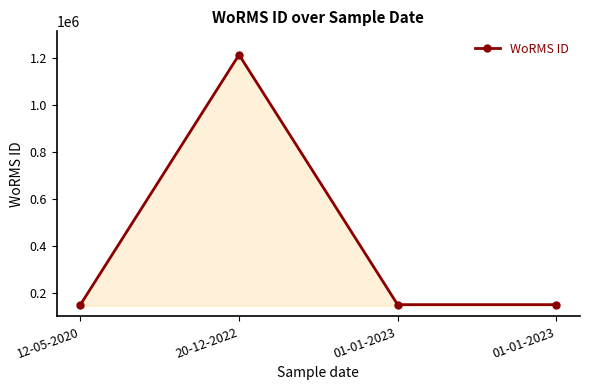

How many categories are shown in the chart?

4